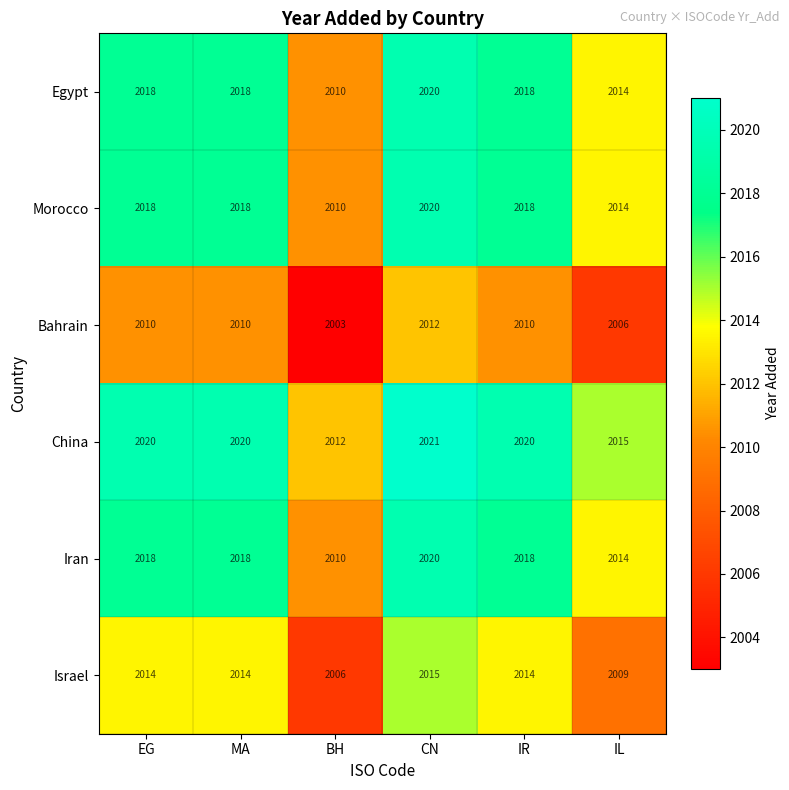

How many categories are shown in the chart?

6